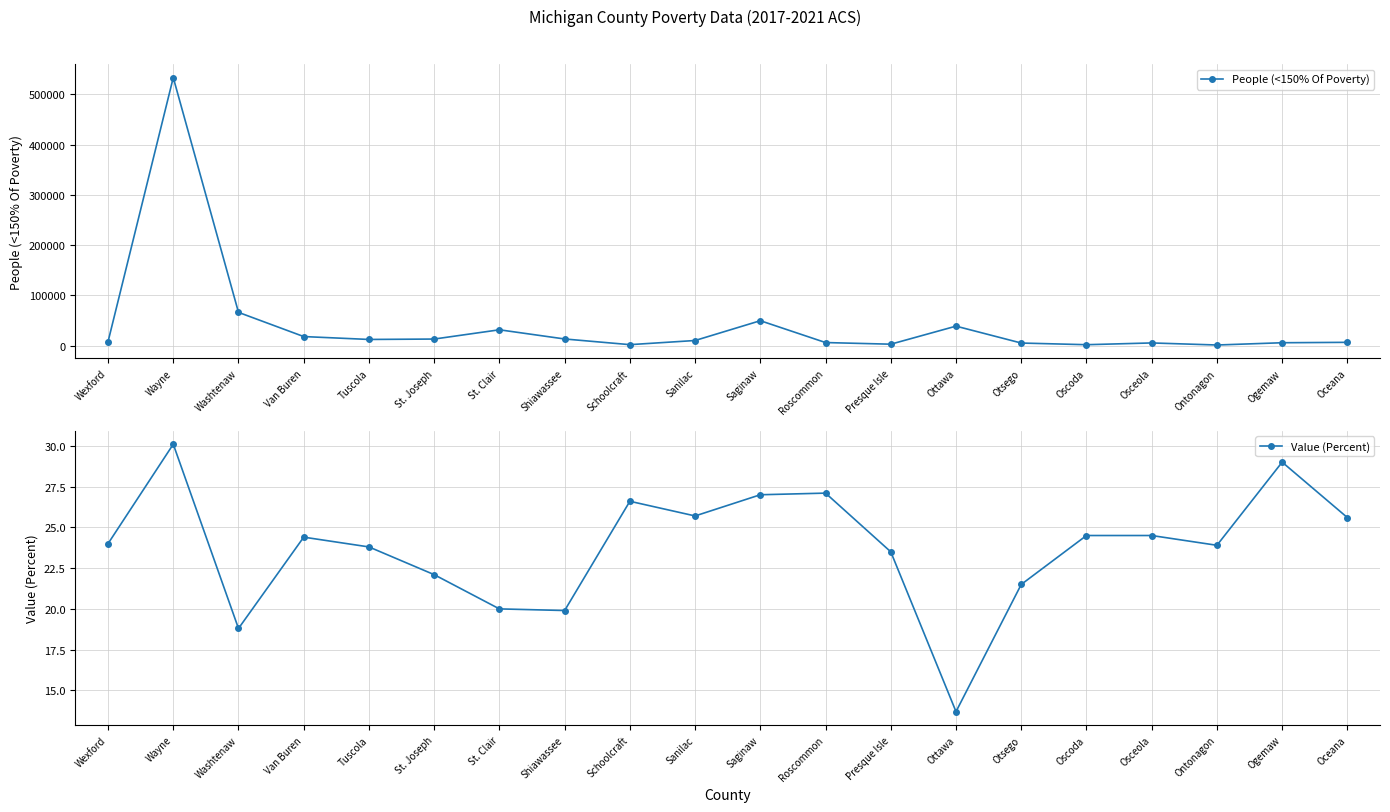

At how many categories does at least one series exceed 507925?

1